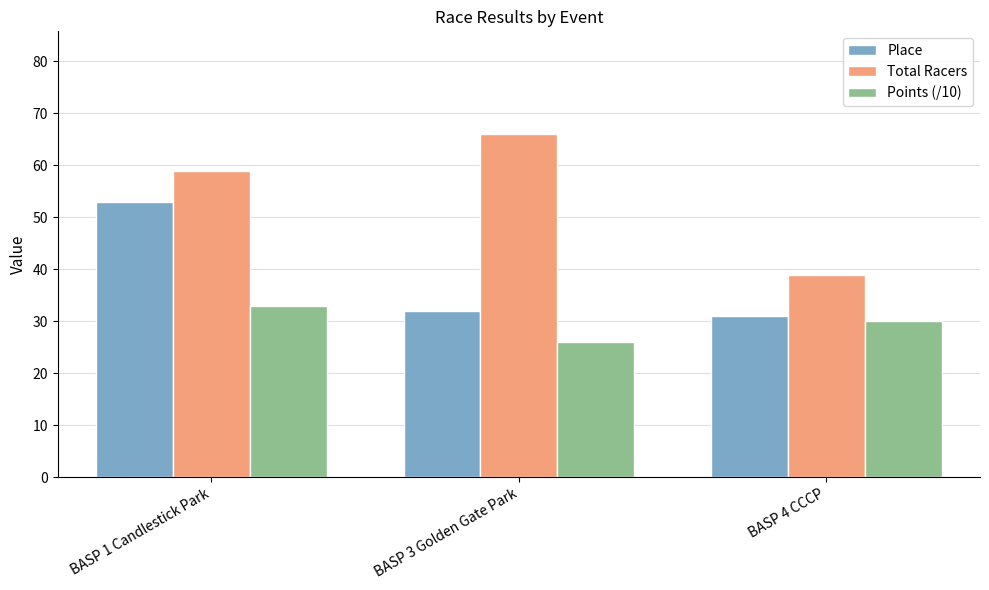

Count the Total Racers values in the range 39 to 66.

3